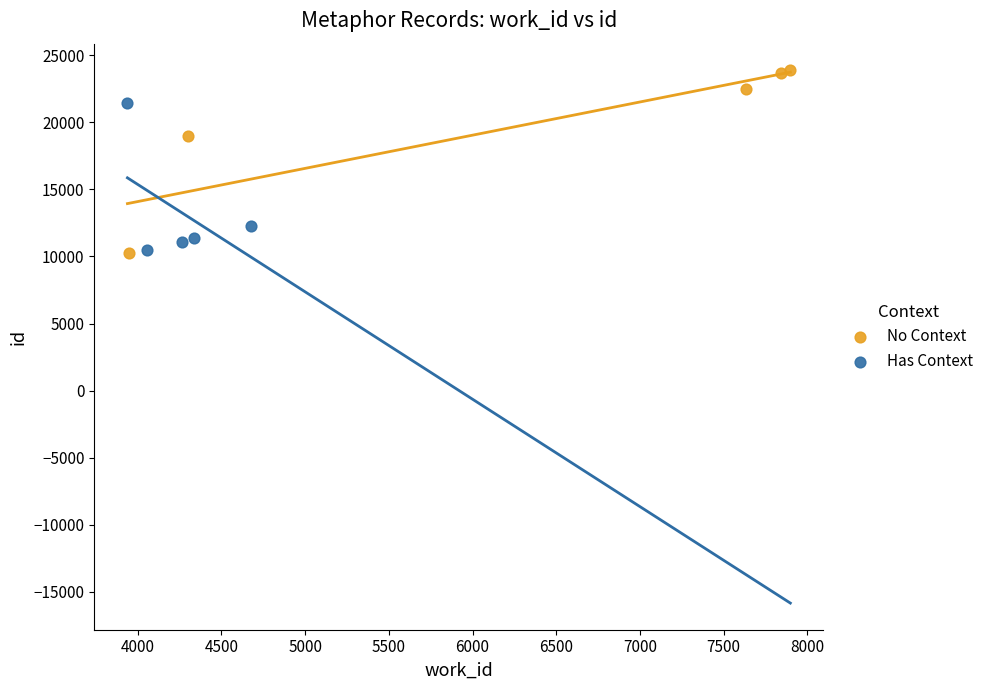

Which series contains the highest Y value?

No Context